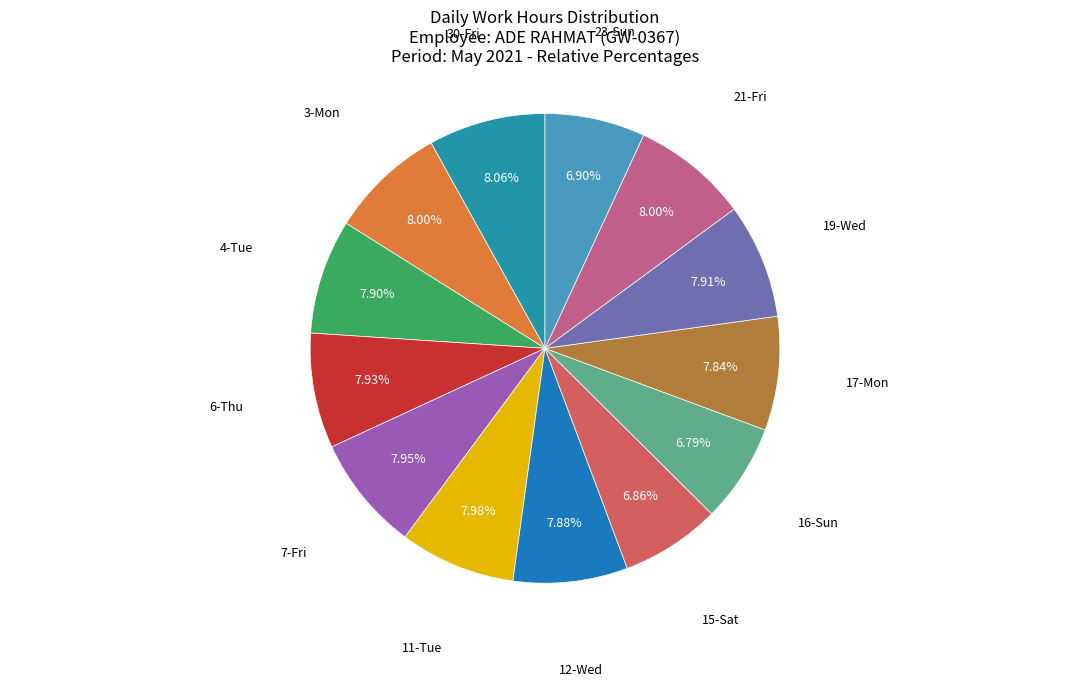

Count the number of slices in the pie.

13